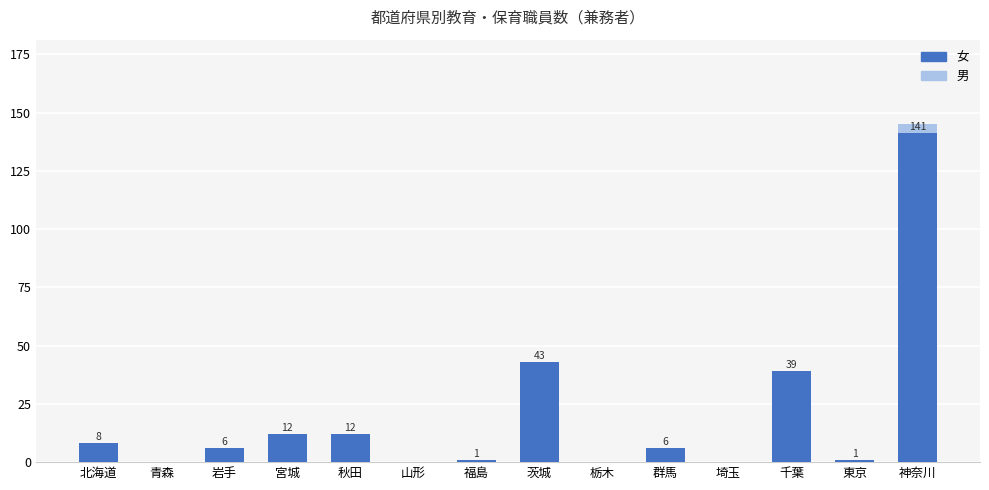

What are all the series names shown in the legend?

女, 男